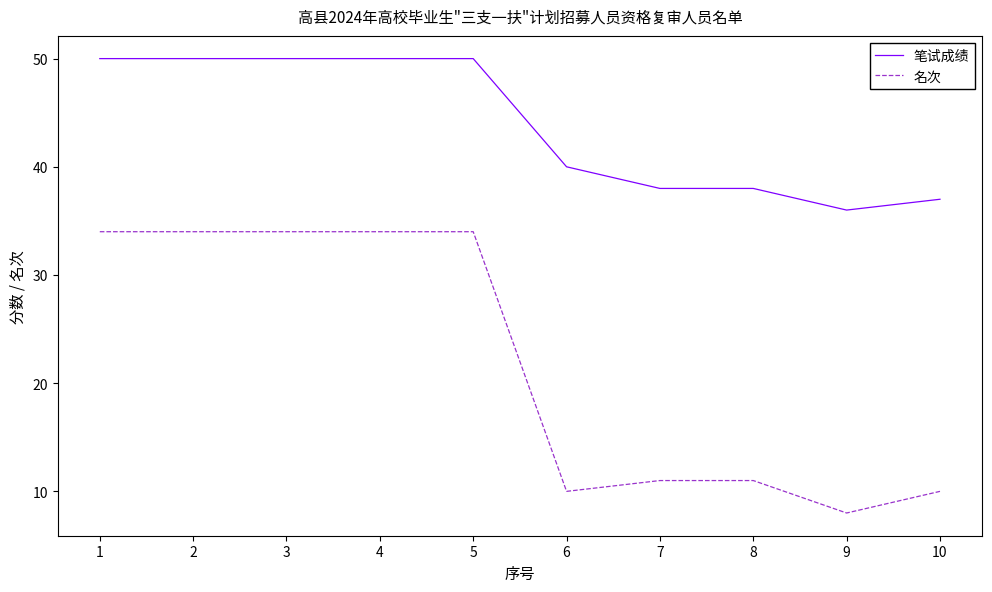

What is the average value of the 名次 series?

22